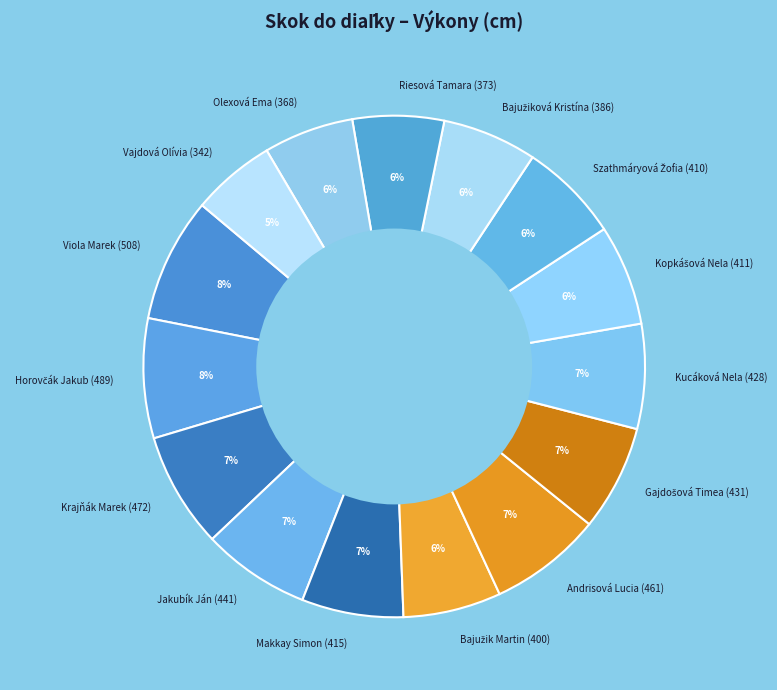

Is there any slice that represents more than half of the pie?

No